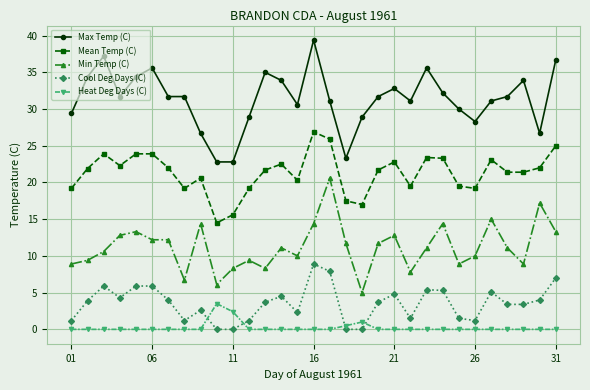

What is the greatest value displayed?

39.4